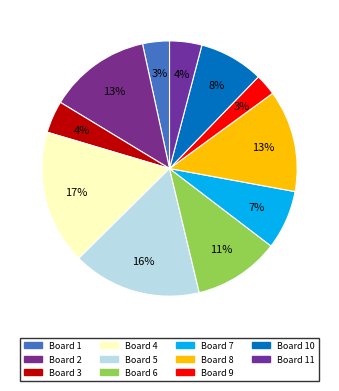

Which category has the biggest portion of the pie?

Board 4